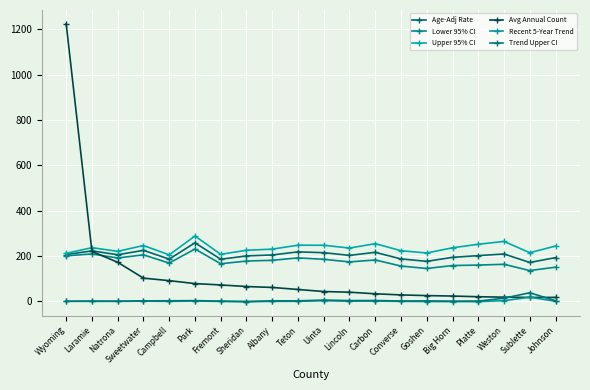

True or false: Age-Adj Rate has a value of 39.7 at Johnson.

False